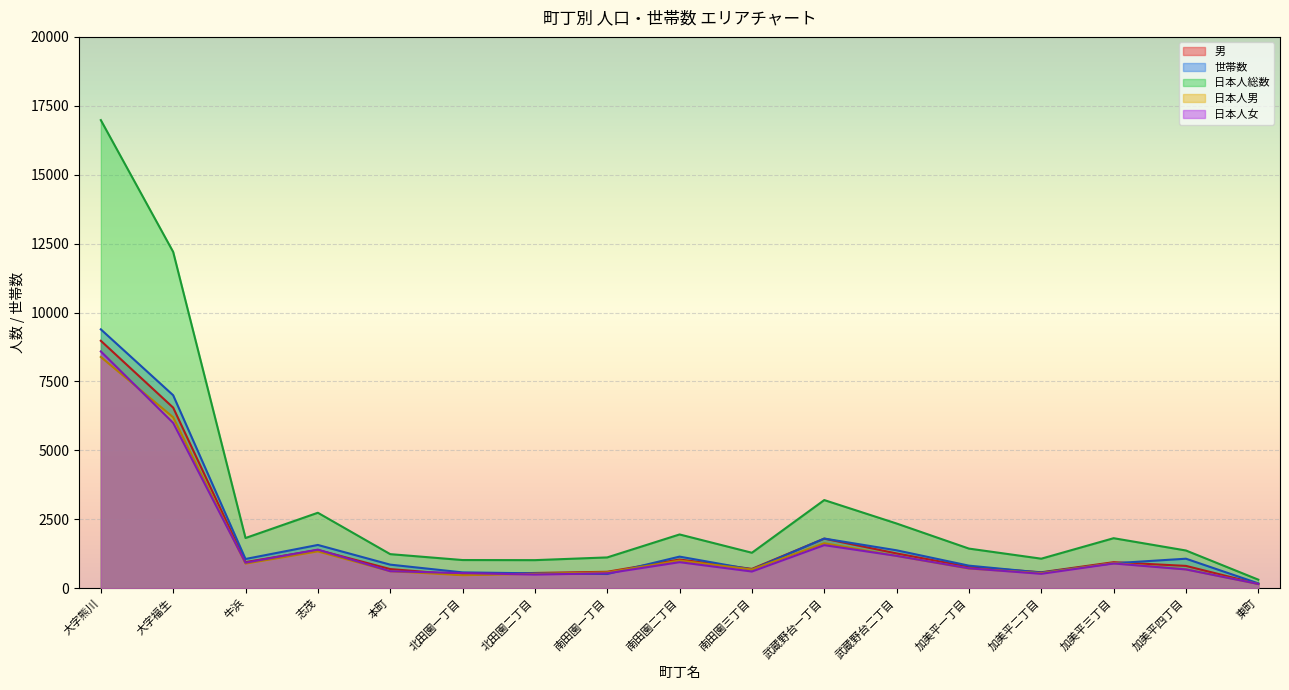

How many lines are shown in the chart?

5